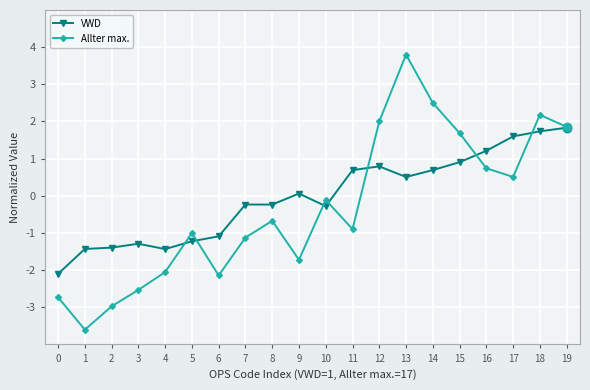

What is the sum of the Allter max. values at 13 and 4?

1.7